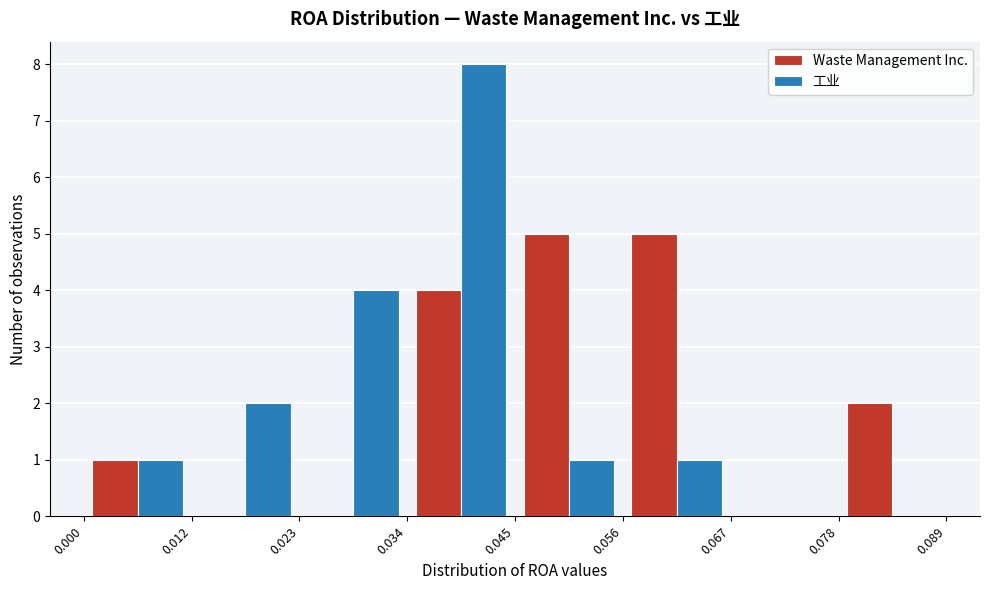

Reading left to right, transcribe this chart: for each range on the x-axis, give the height of each series' bar. The values are not printed on the chart, so give them approximately, as read against the axis.

0.000 to 0.012: Waste Management Inc.=1	工业=1
0.012 to 0.023: Waste Management Inc.=0	工业=2
0.023 to 0.034: Waste Management Inc.=0	工业=4
0.034 to 0.045: Waste Management Inc.=4	工业=8
0.045 to 0.056: Waste Management Inc.=5	工业=1
0.056 to 0.067: Waste Management Inc.=5	工业=1
0.067 to 0.078: Waste Management Inc.=0	工业=0
0.078 to 0.089: Waste Management Inc.=2	工业=0